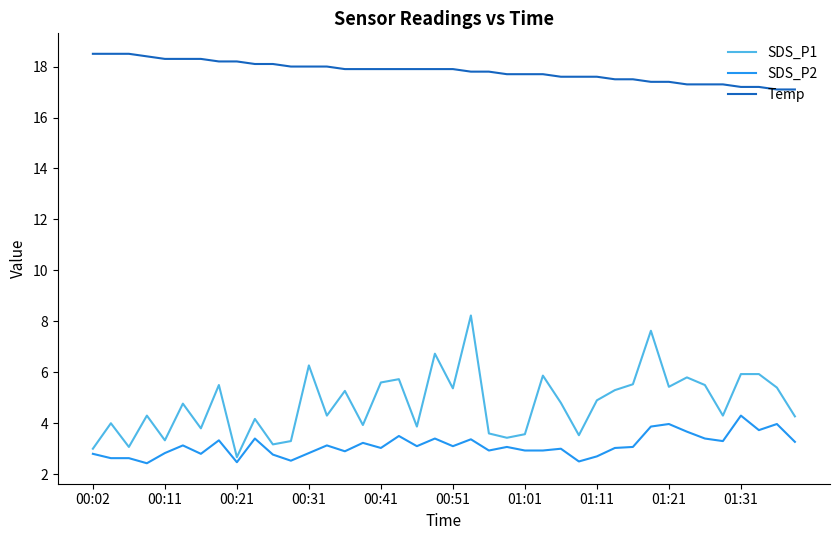

True or false: SDS_P1 and SDS_P2 intersect in this chart.

False